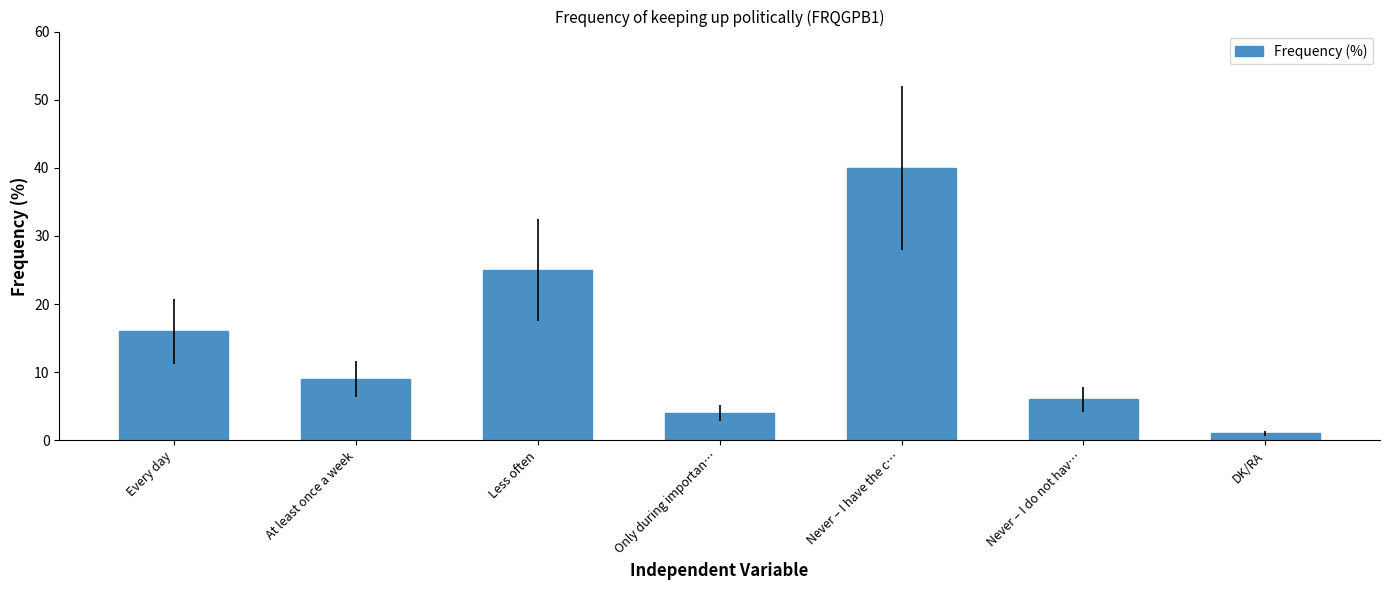

Rank the categories by value from highest to lowest.

Never – I have the c…, Less often, Every day, At least once a week, Never – I do not hav…, Only during importan…, DK/RA